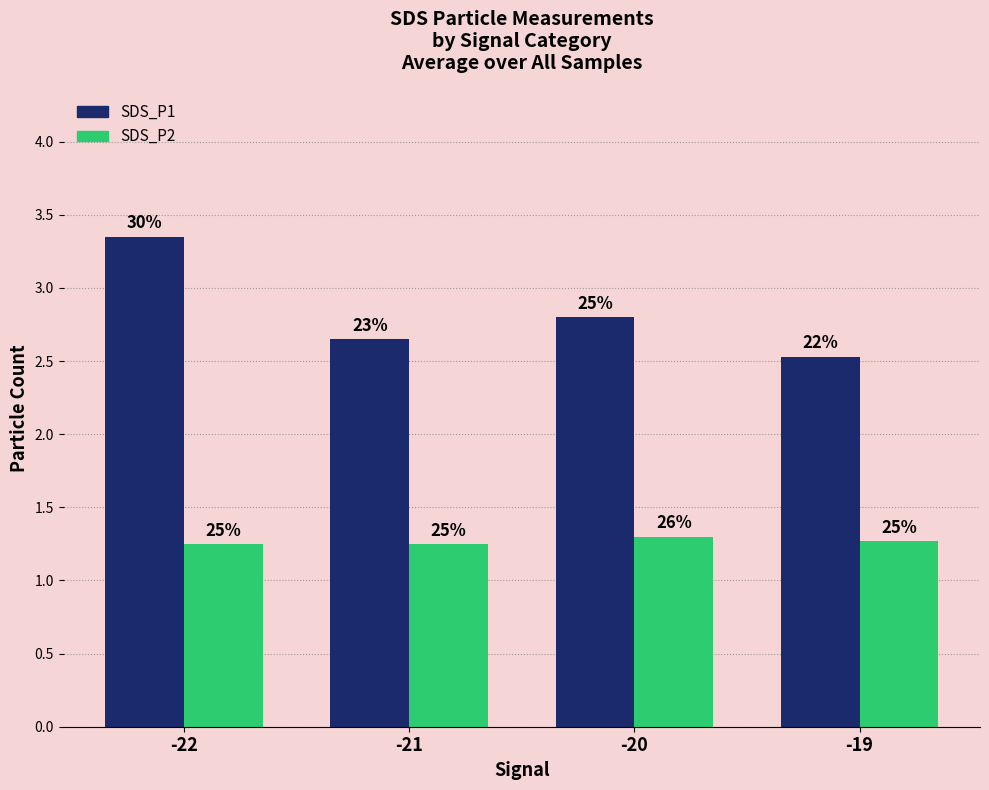

What are all the series names shown in the legend?

SDS_P1, SDS_P2